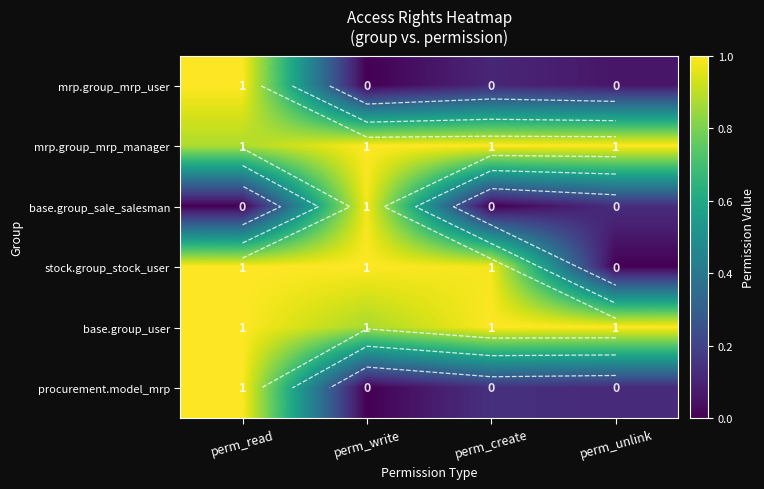

What value does the stock.group_stock_user series have at perm_create?

1.0